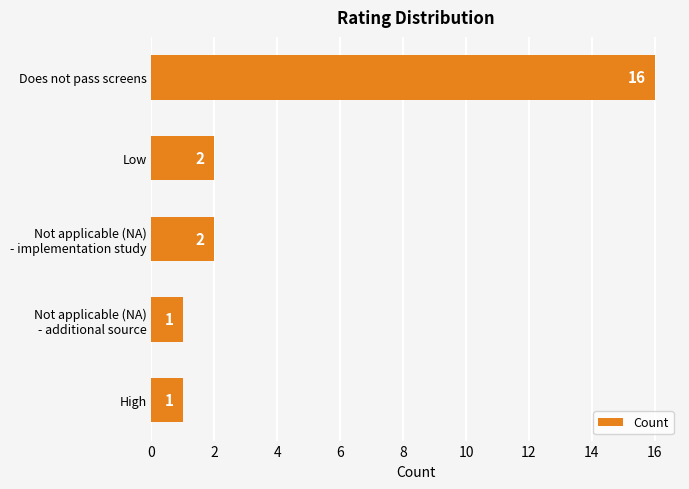

What is the sum of all values?

22